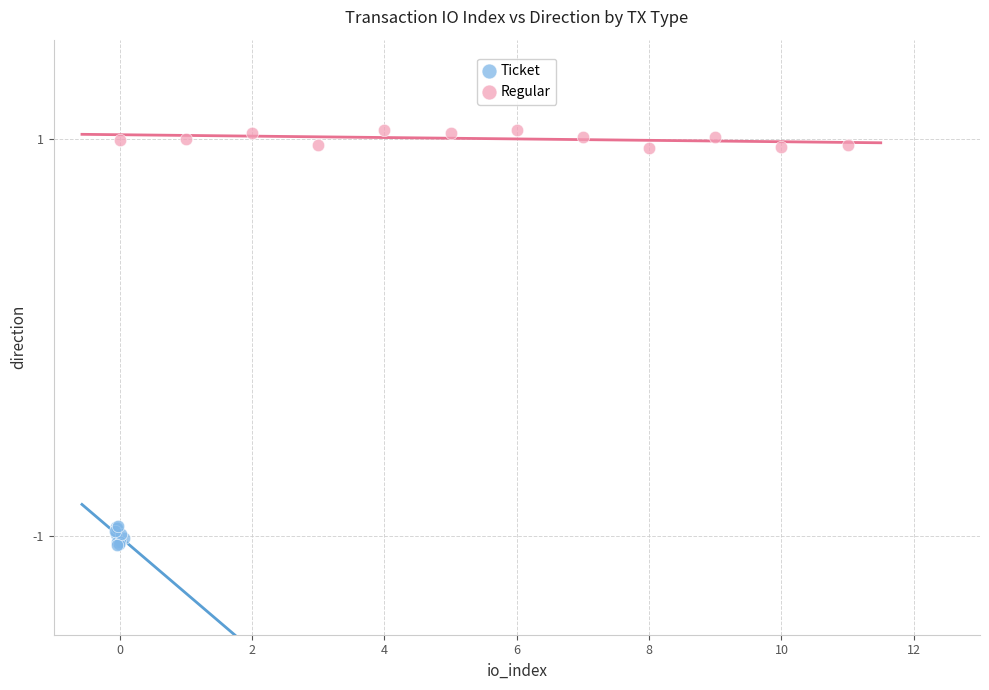

What are all the series names shown in the legend?

Ticket, Regular